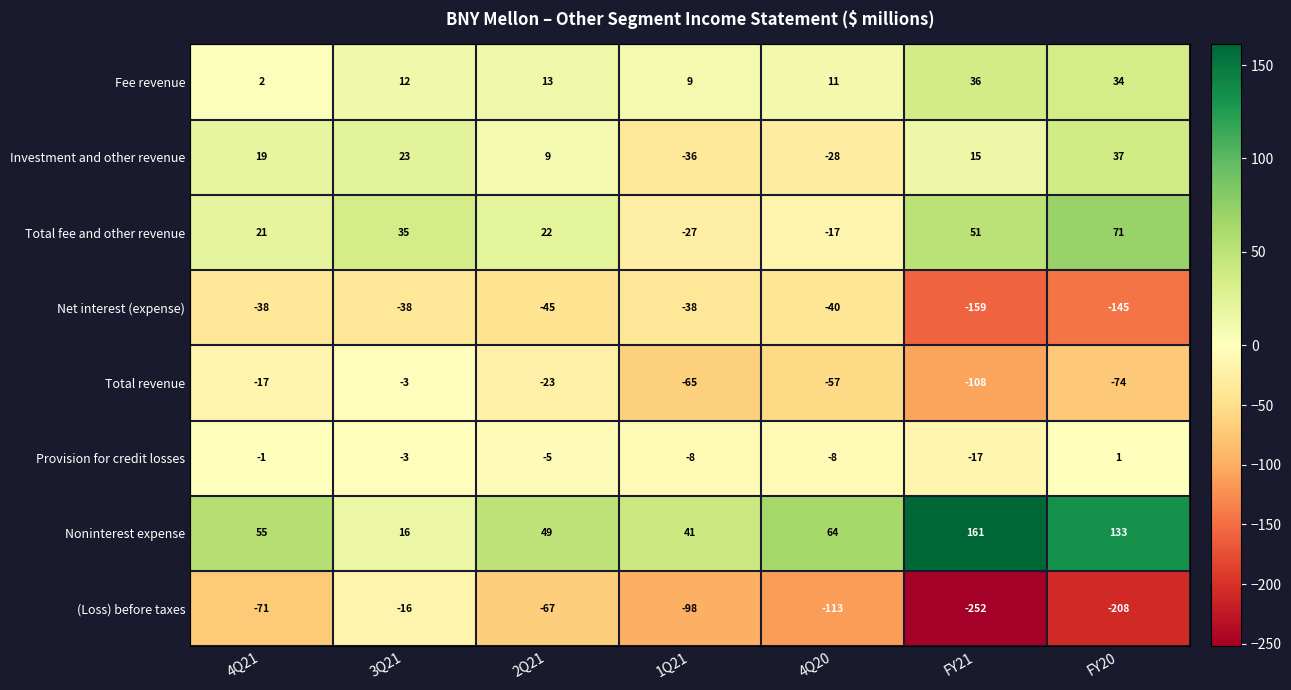

Is the value of Total fee and other revenue at FY21 greater than the value of Provision for credit losses at FY21?

Yes